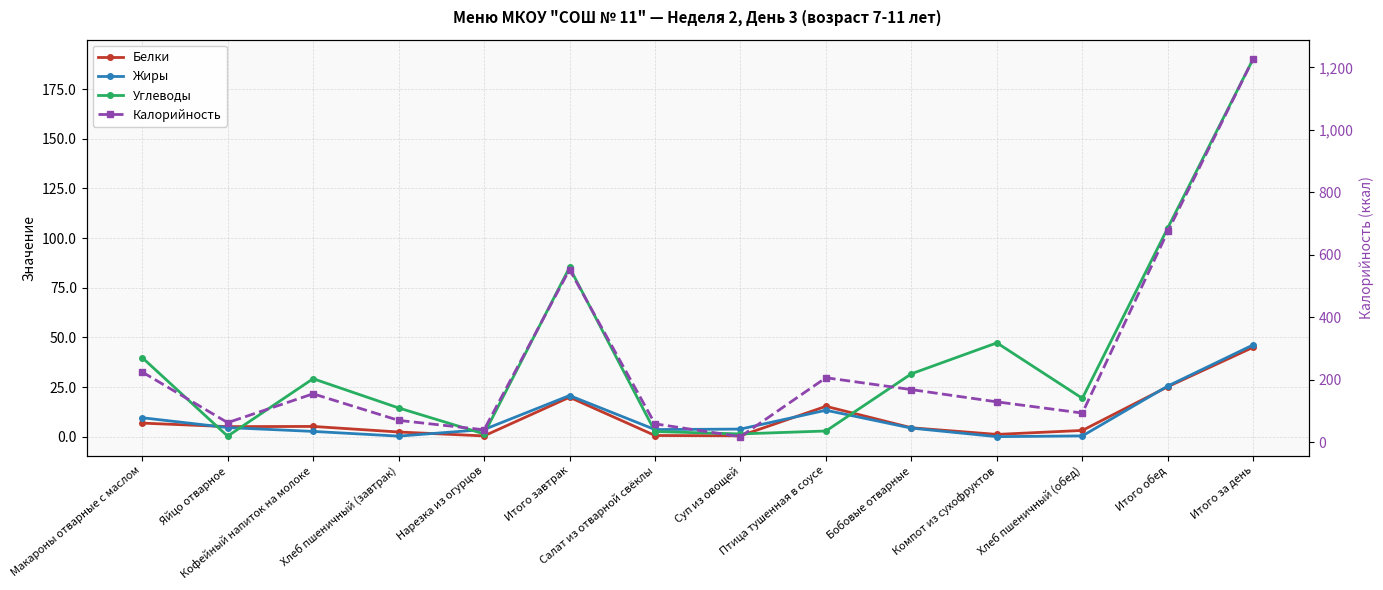

True or false: Углеводы and Калорийность intersect in this chart.

False